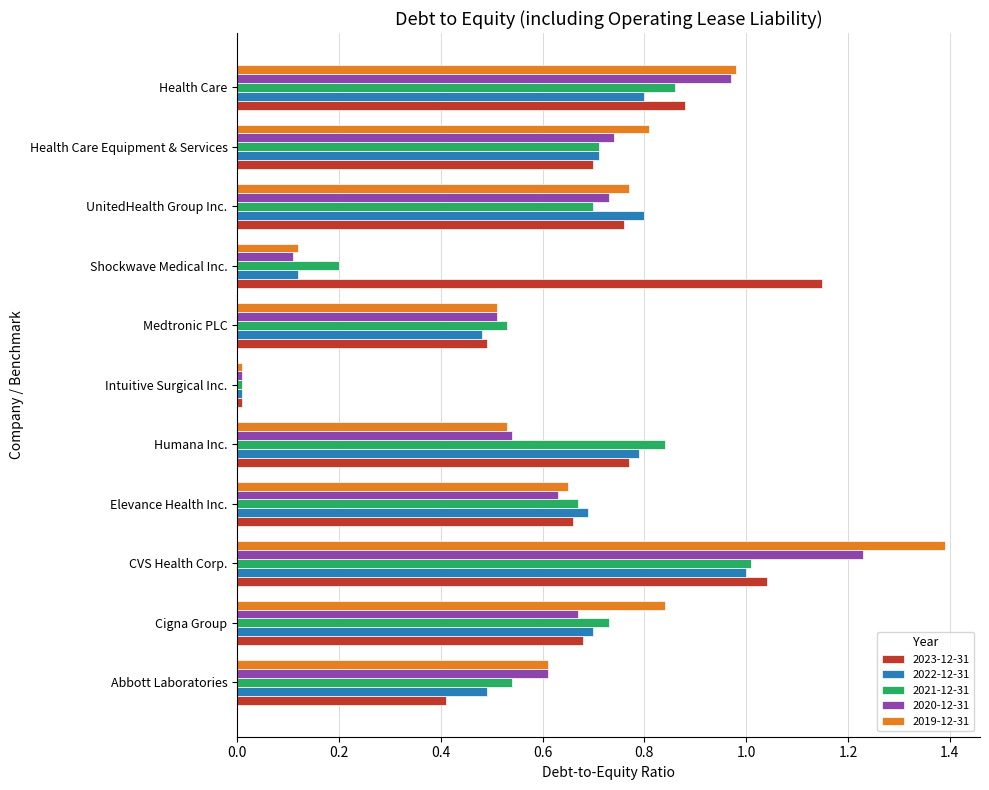

Is the value of 2021-12-31 at Intuitive Surgical Inc. greater than the value of 2022-12-31 at Elevance Health Inc.?

No